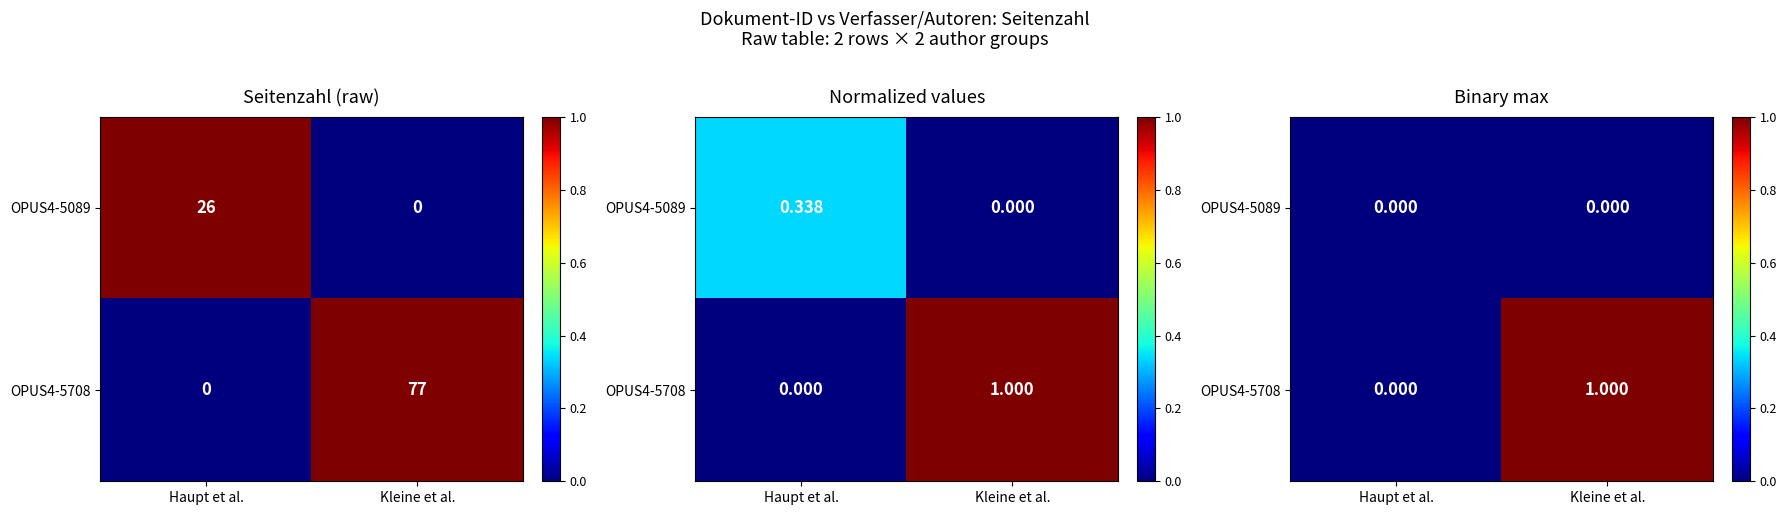

What is the maximum value shown in the chart?

1